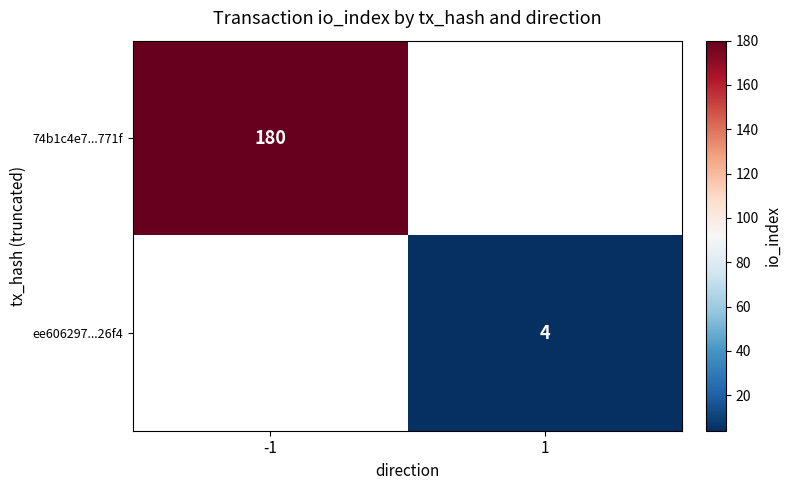

Is it true that 74b1c4e7...771f equals 84 at -1?

False